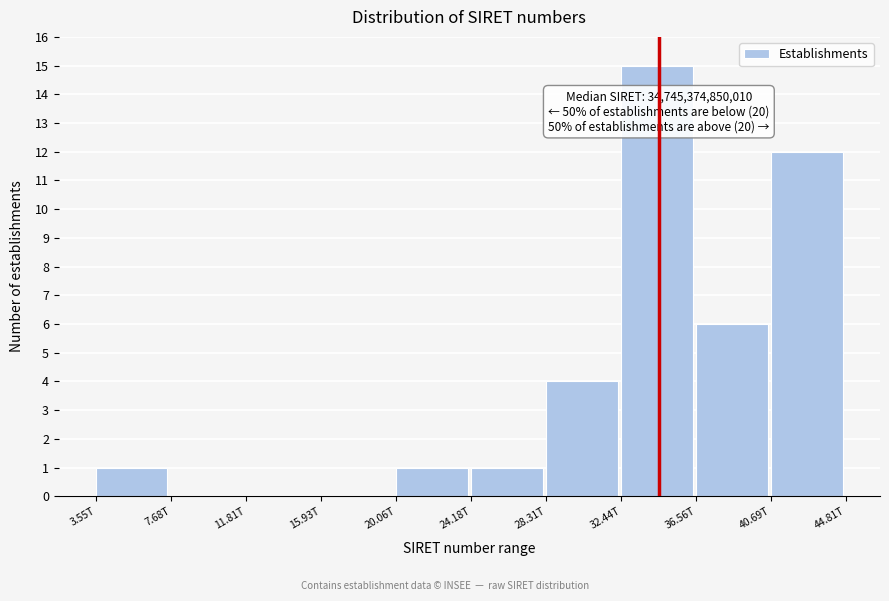

Reading right to left, extract all data points from this chart.

40.69T=12	36.56T=6	32.44T=15	28.31T=4	24.18T=1	20.06T=1	15.93T=0	11.81T=0	7.68T=0	3.55T=1